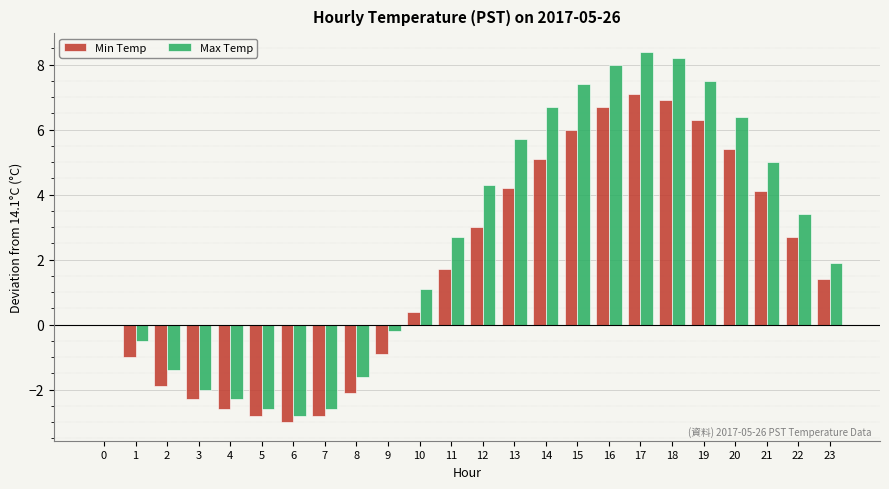

What is the difference between the Max Temp values at 22 and 3?

5.4